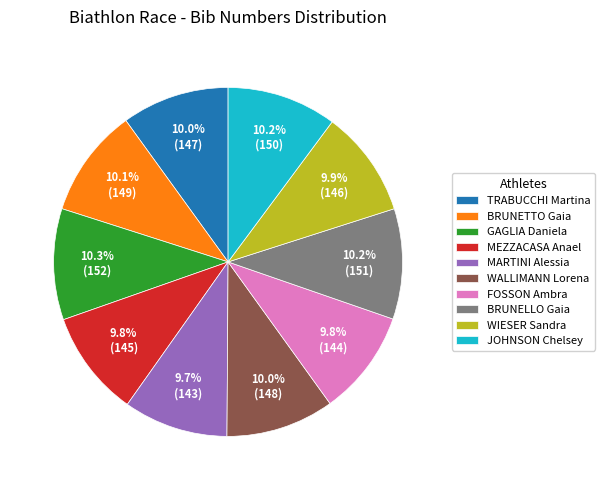

Does GAGLIA Daniela account for over 50% of the chart?

No